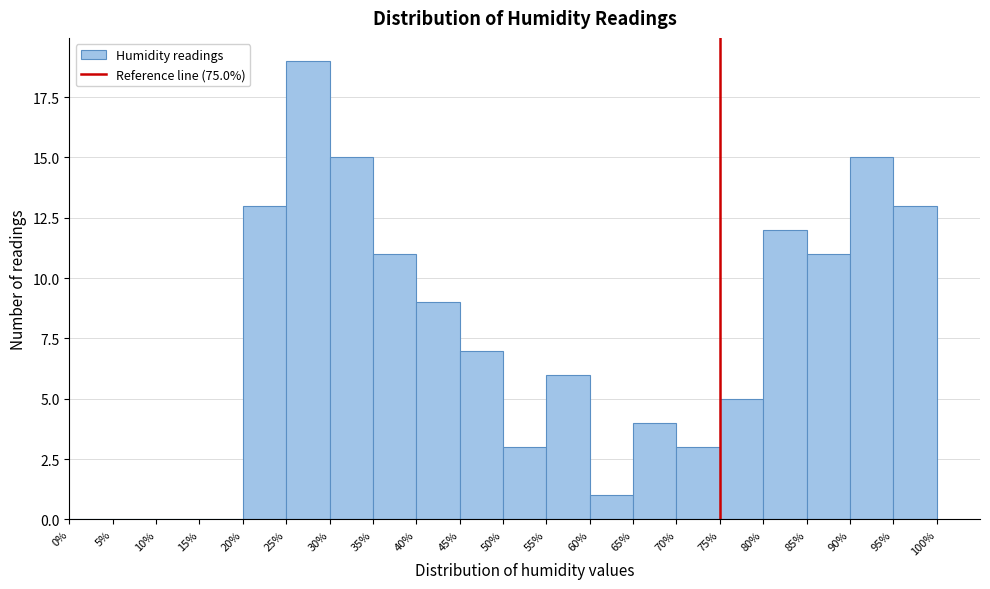

Reading left to right, list every bar in this chart as the range it spans on the x-axis followed by its height. The values are not printed on the chart, so give them approximately, as read against the axis.

0% to 5%: 0
5% to 10%: 0
10% to 15%: 0
15% to 20%: 0
20% to 25%: 13
25% to 30%: 19
30% to 35%: 15
35% to 40%: 11
40% to 45%: 9
45% to 50%: 7
50% to 55%: 3
55% to 60%: 6
60% to 65%: 1
65% to 70%: 4
70% to 75%: 3
75% to 80%: 5
80% to 85%: 12
85% to 90%: 11
90% to 95%: 15
95% to 100%: 13